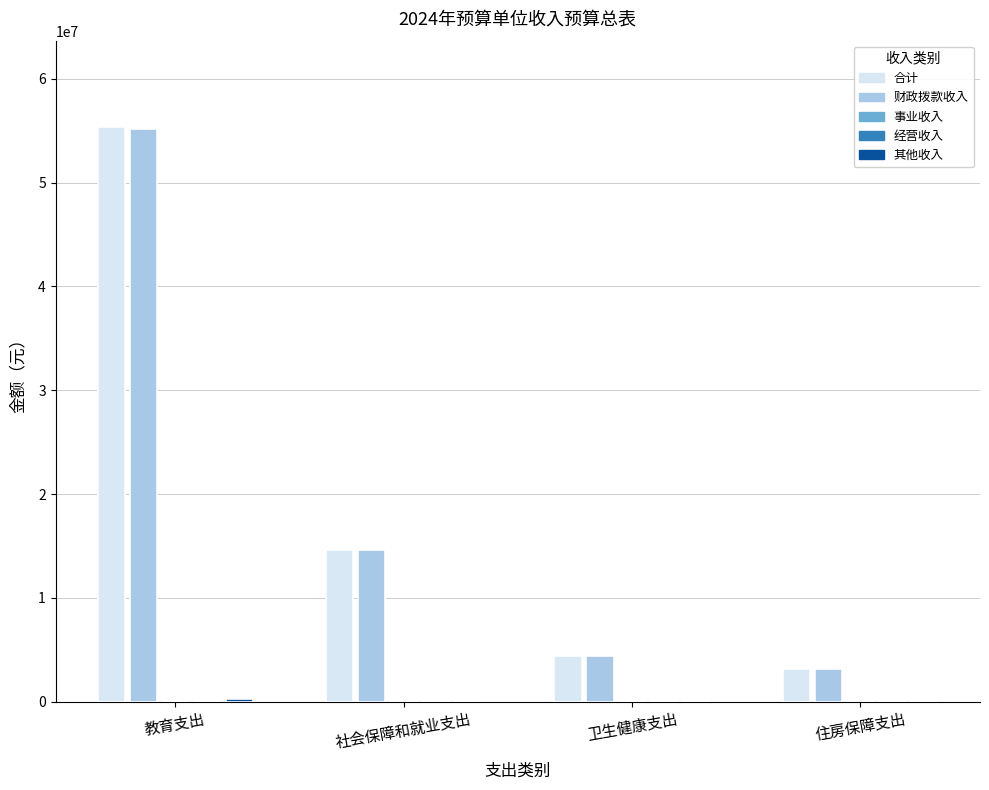

At which label is 经营收入 closest to 0?

教育支出